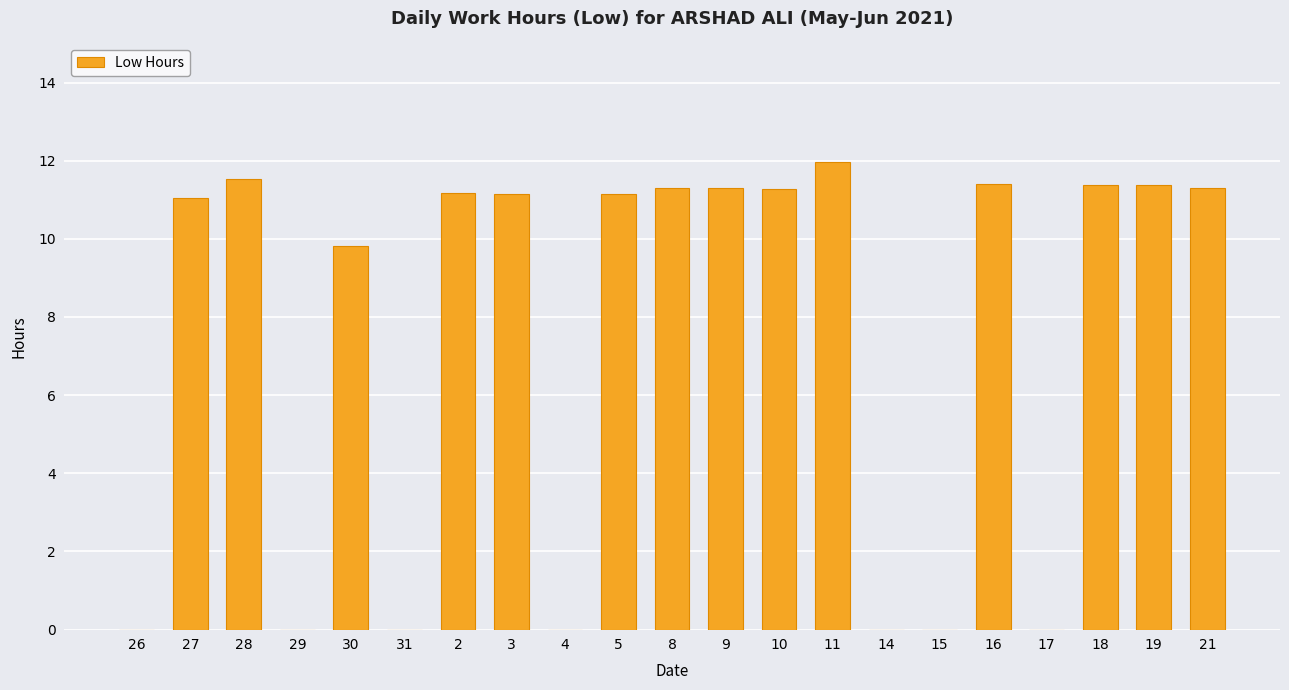

Are the bars horizontal?

No